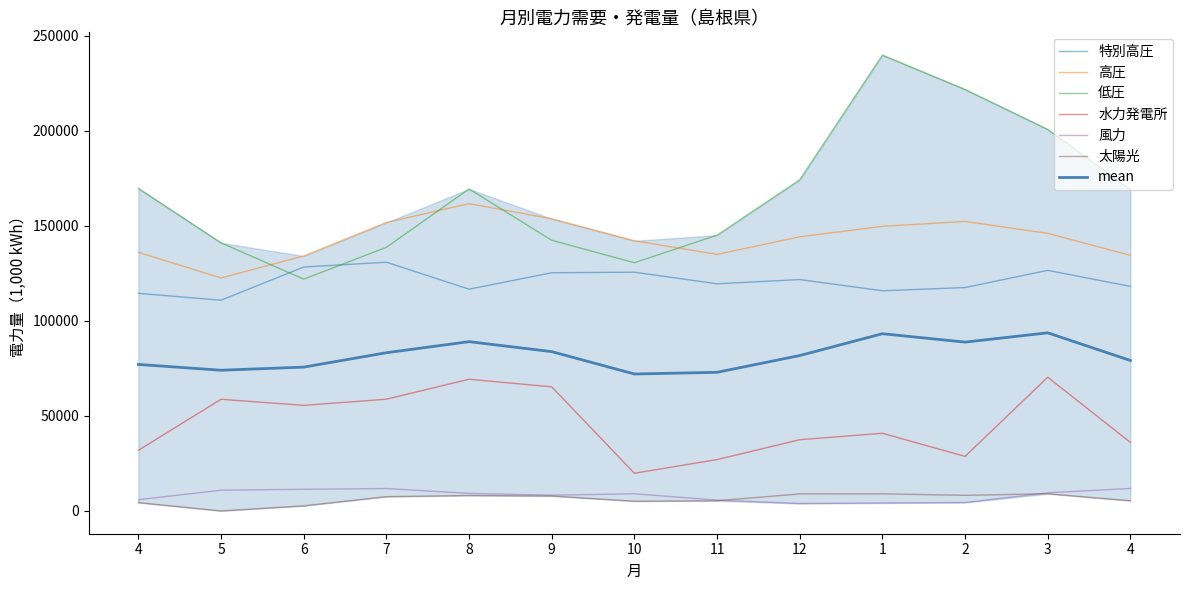

What is the difference between the 特別高圧 values at 7 and 11?

11351.0